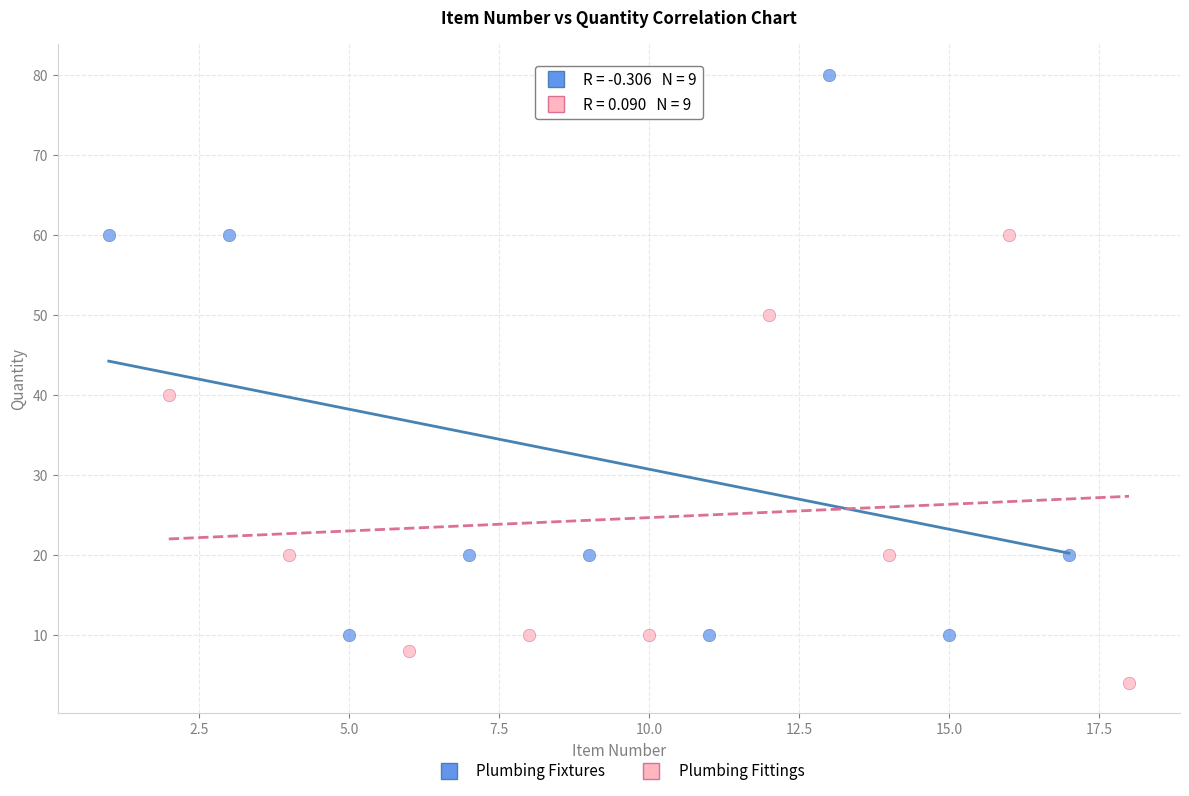

Which series contains the lowest Y value?

Plumbing Fittings